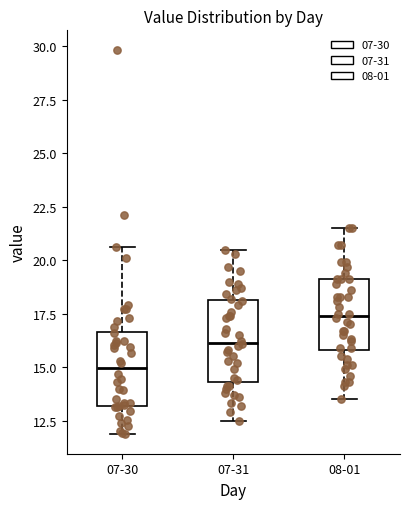

Where is the lower edge of the box for 07-30 on the y-axis? The values are not printed on the chart, so give them approximately, as read against the axis.

13.0